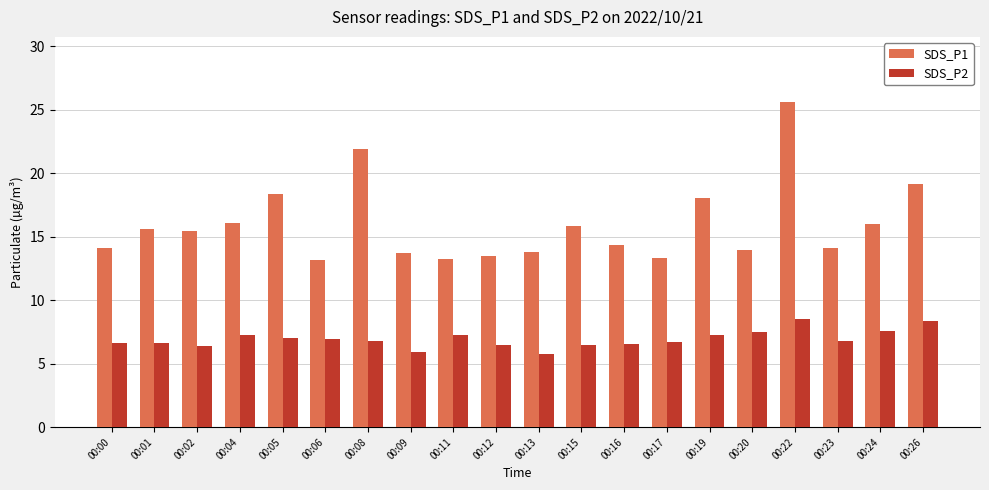

At which label is SDS_P1 closest to 19?

00:26